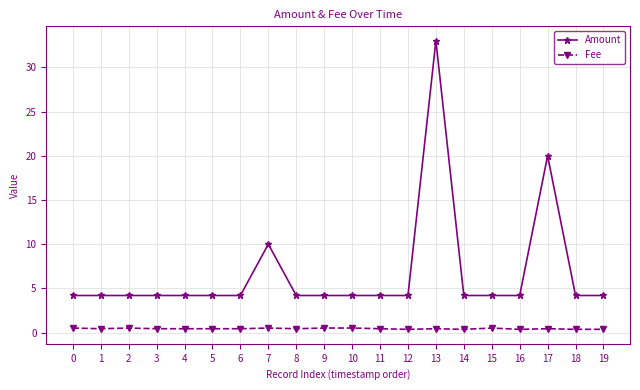

What is the difference between the maximum and second lowest values in the Fee series?

0.1